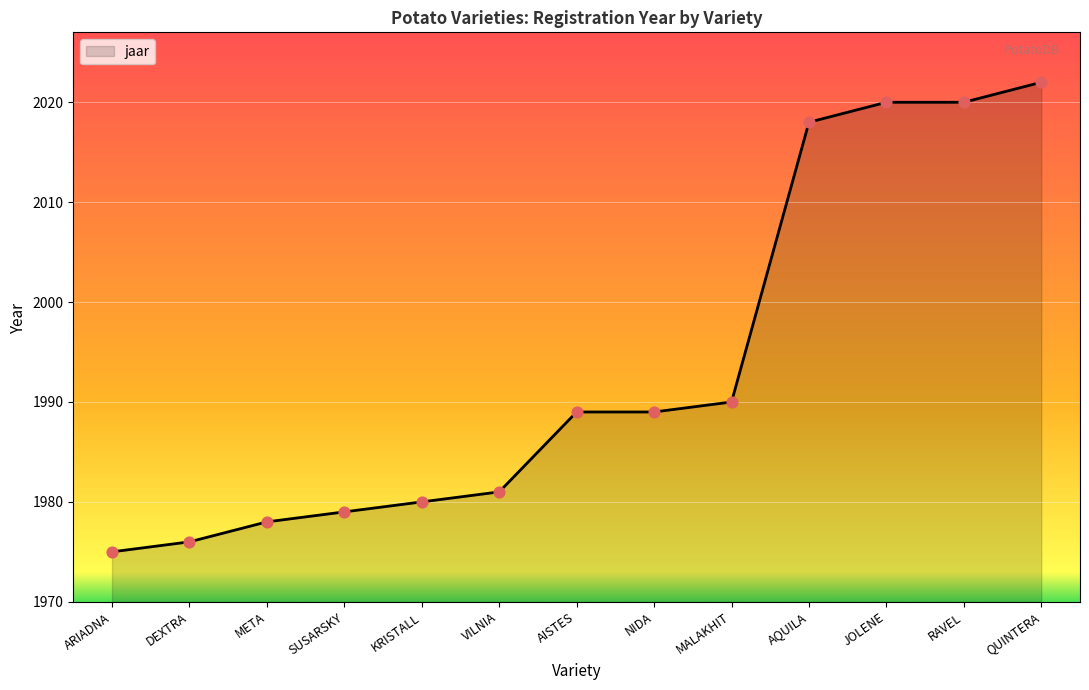

Between SUSARSKY and AISTES, which is larger?

AISTES